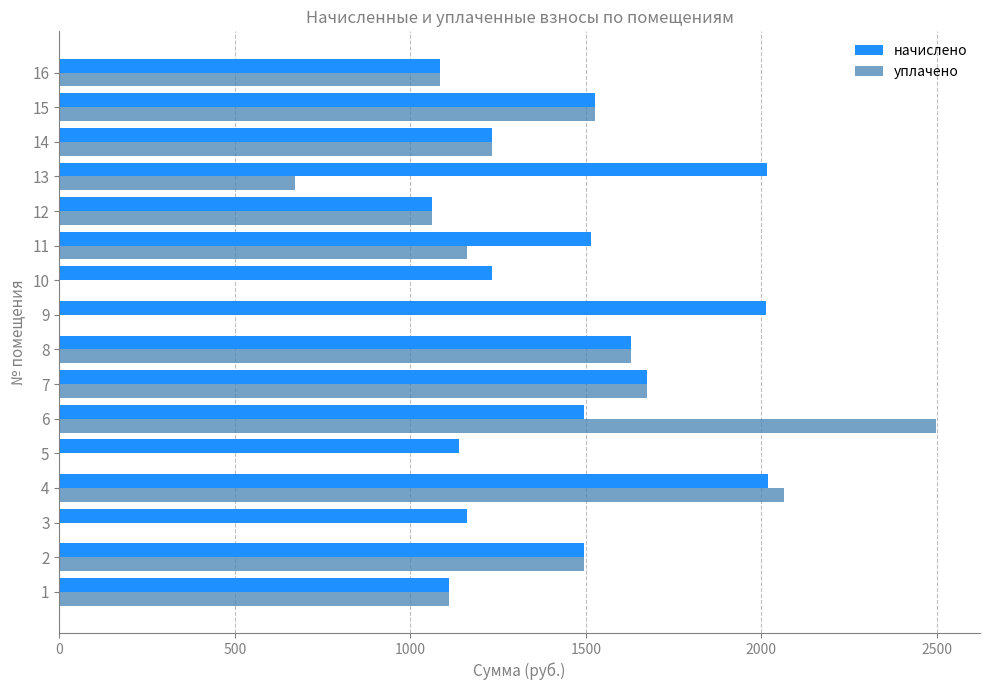

What is the sum of all уплачено values?

17211.2